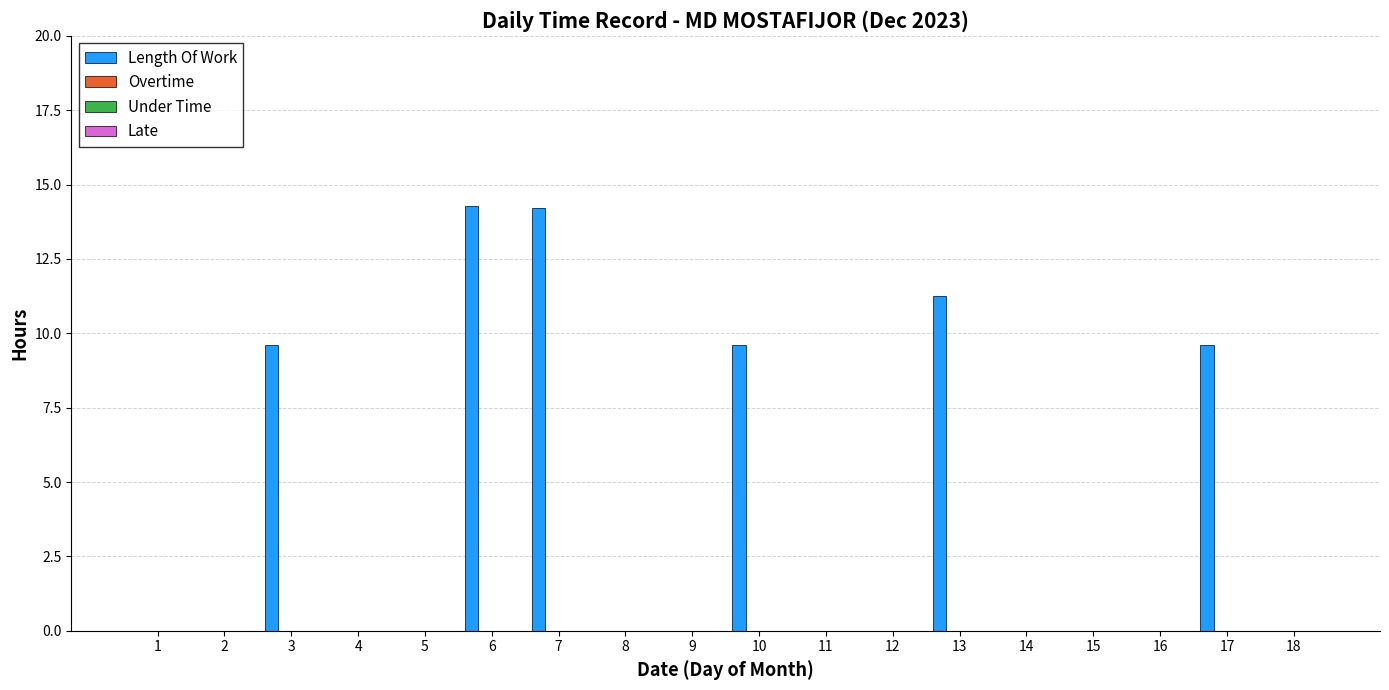

What is the greatest value displayed?

14.3